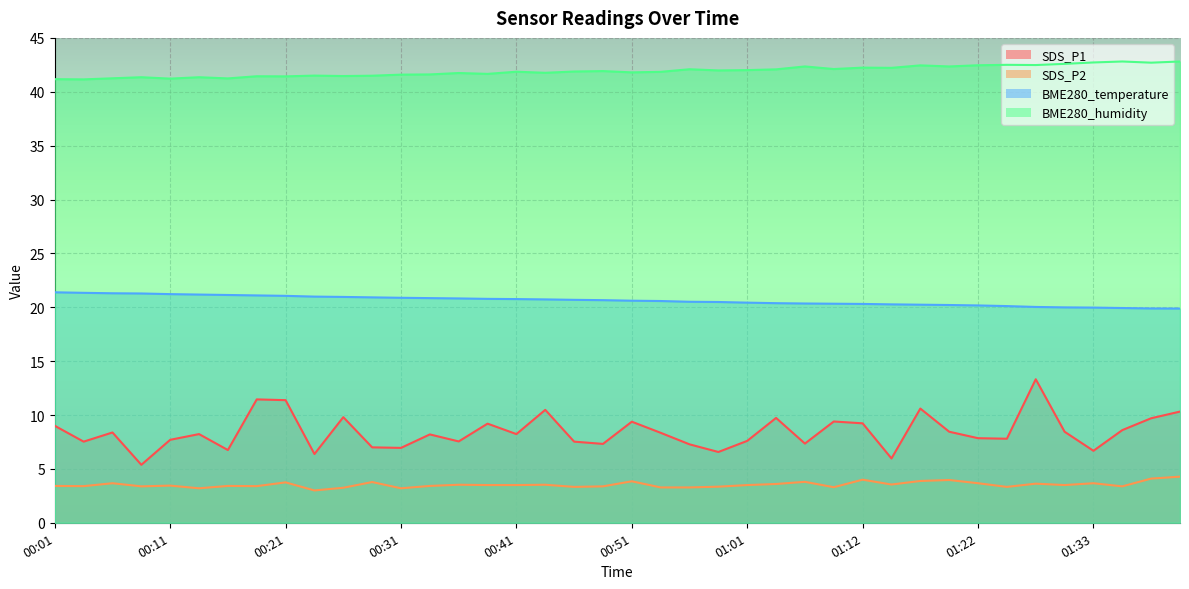

What is the greatest value displayed?

42.8